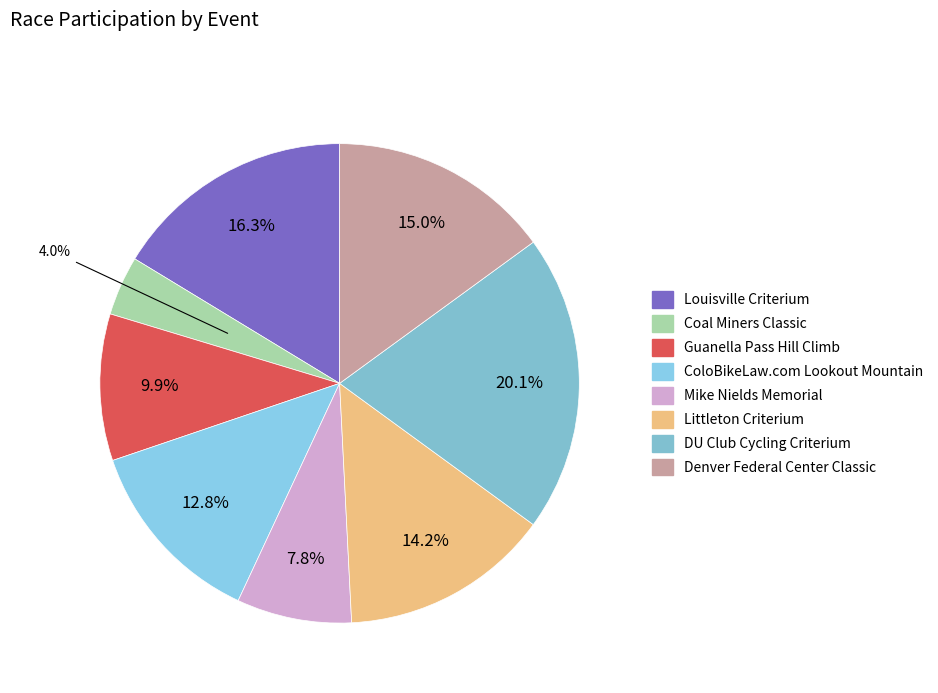

Combined, do ColoBikeLaw.com Lookout Mountain and DU Club Cycling Criterium account for over 50%?

No